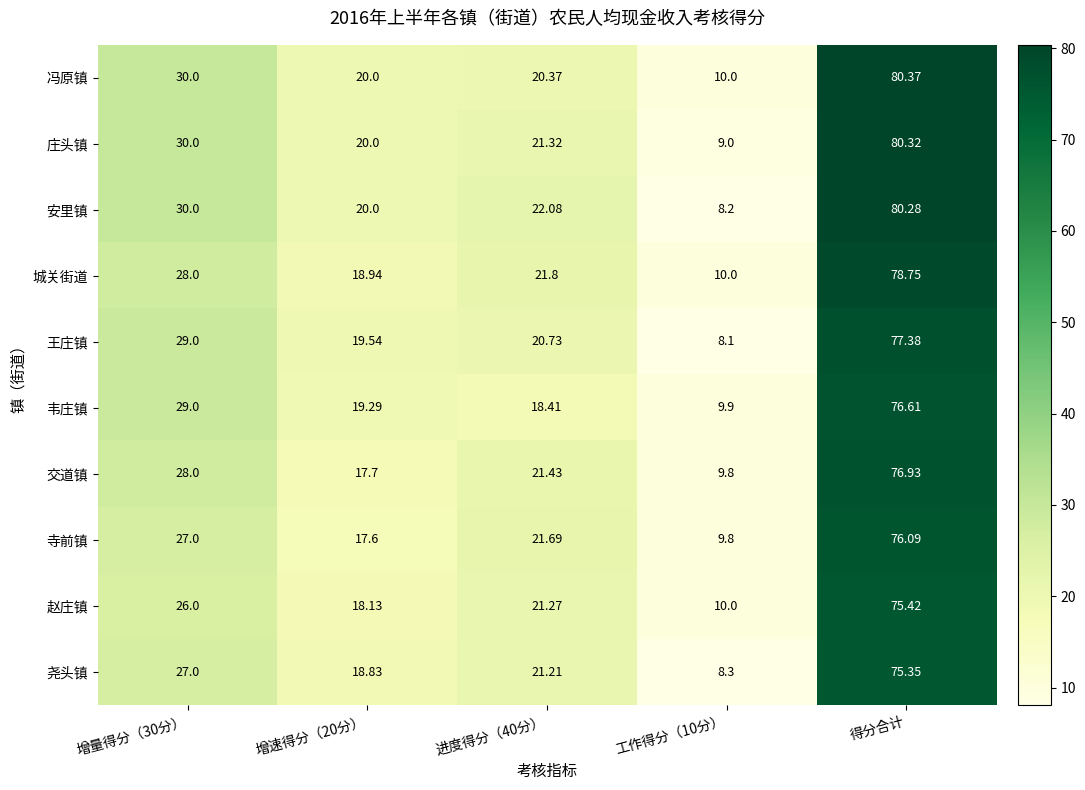

List the series in order of their peak value, lowest first.

尧头镇, 赵庄镇, 寺前镇, 韦庄镇, 交道镇, 王庄镇, 城关街道, 安里镇, 庄头镇, 冯原镇